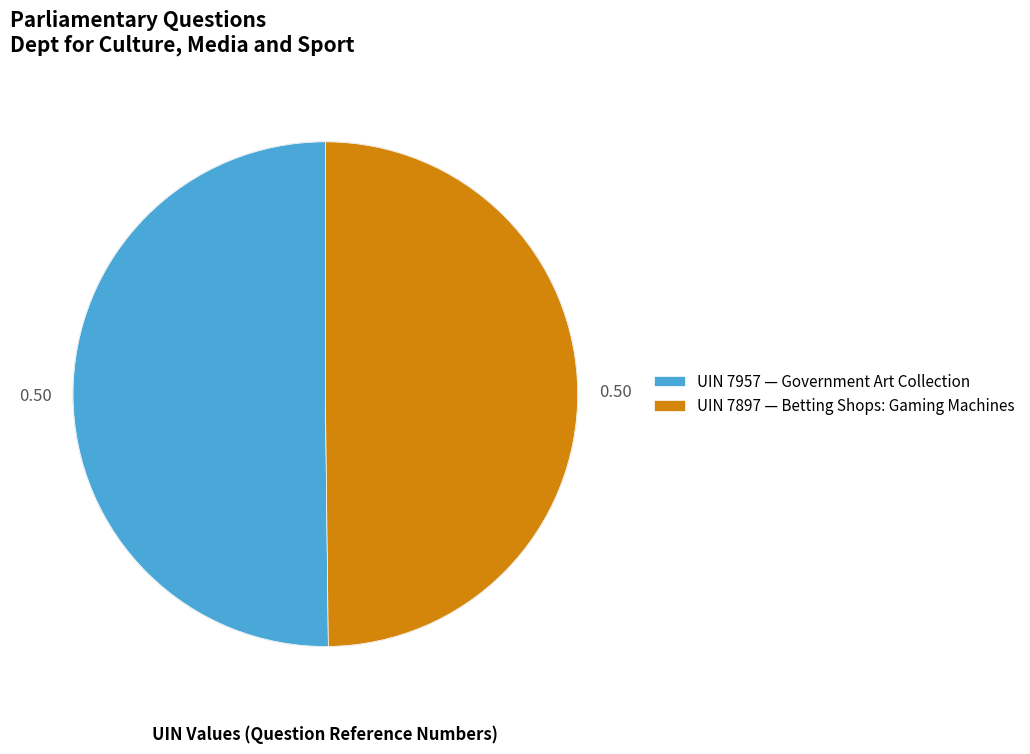

Combined, do UIN 7957 — Government Art Collection and UIN 7897 — Betting Shops: Gaming Machines account for over 50%?

Yes